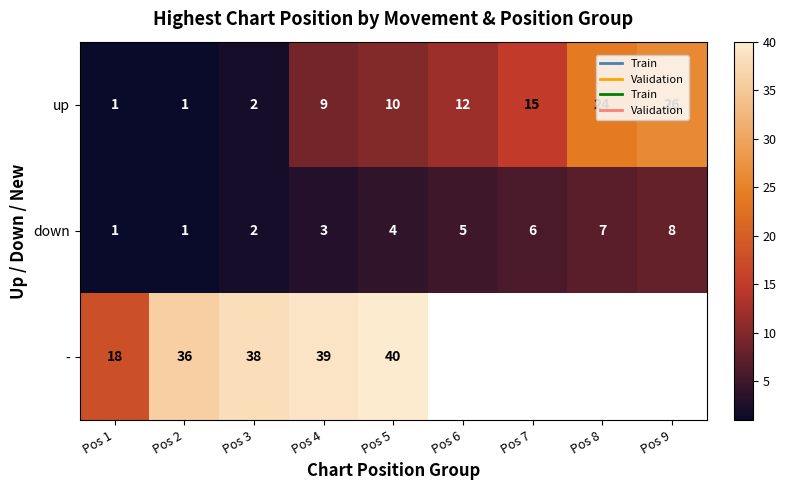

What is the average value of the up series?

11.1